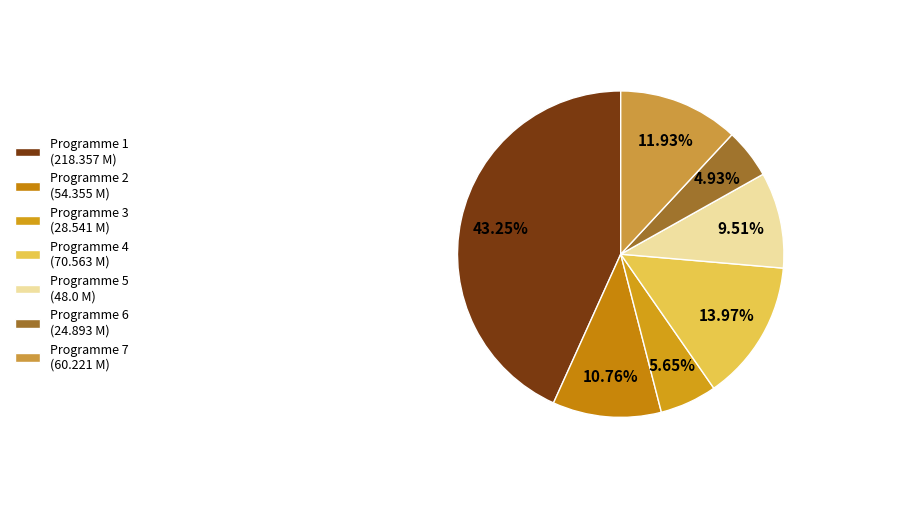

To the nearest percent, what percentage of the pie is Programme 4?

14%